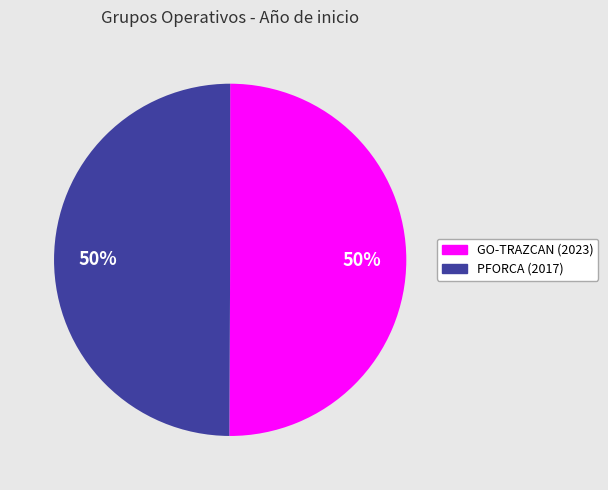

To the nearest percent, what is the average slice percentage?

50%